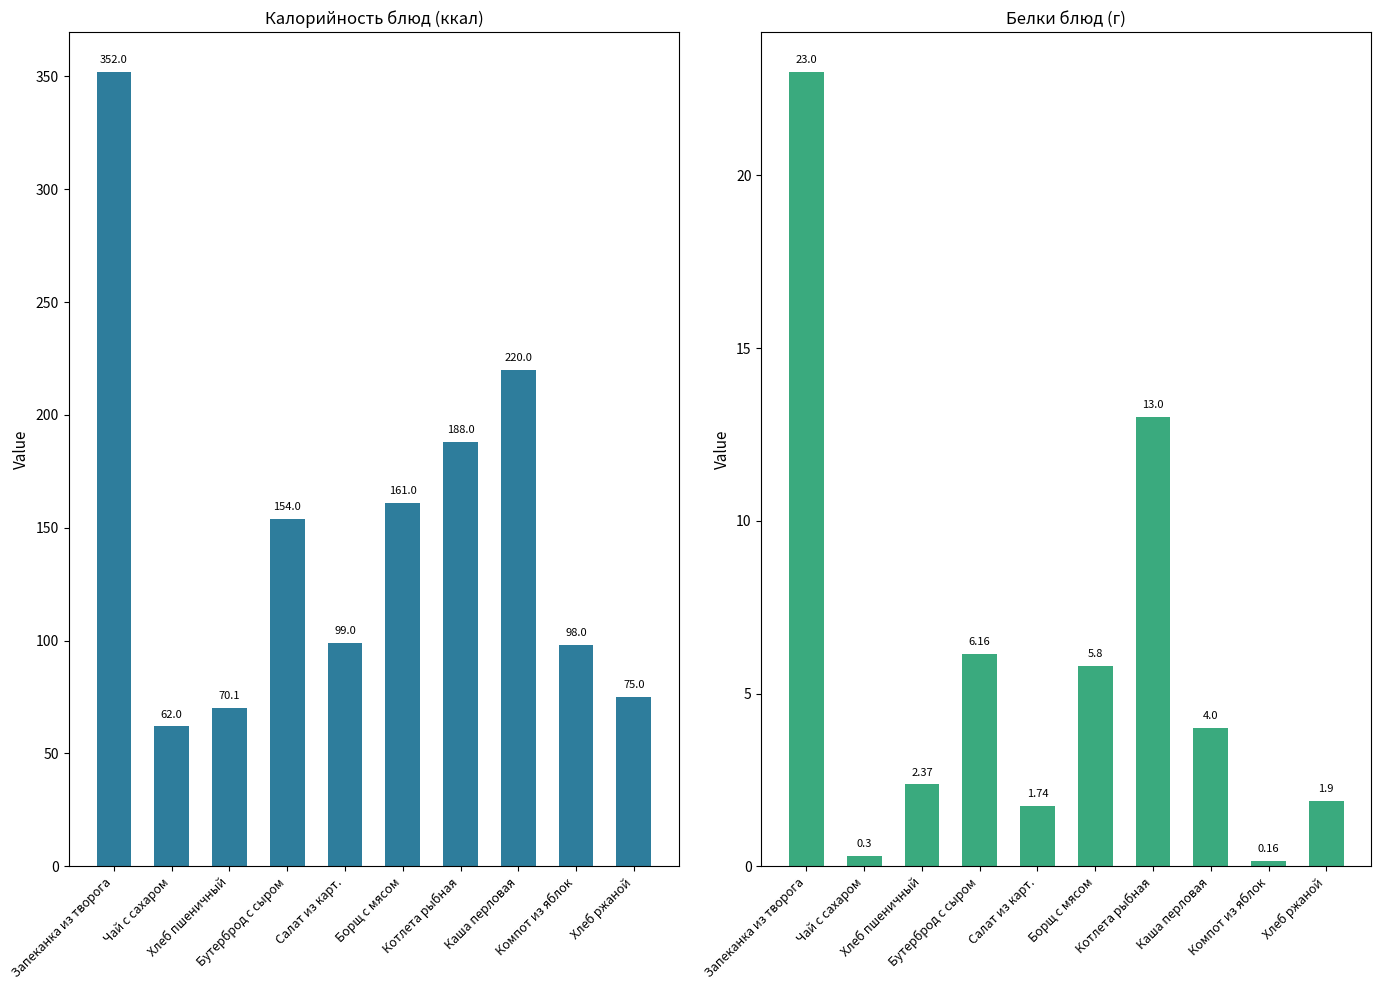

Reading left to right, extract all data points from this chart.

Калорийность: 352.0	62.0	70.1	154.0	99.0	161.0	188.0	220.0	98.0	75.0
Белки: 23.0	0.3	2.4	6.2	1.7	5.8	13.0	4.0	0.2	1.9